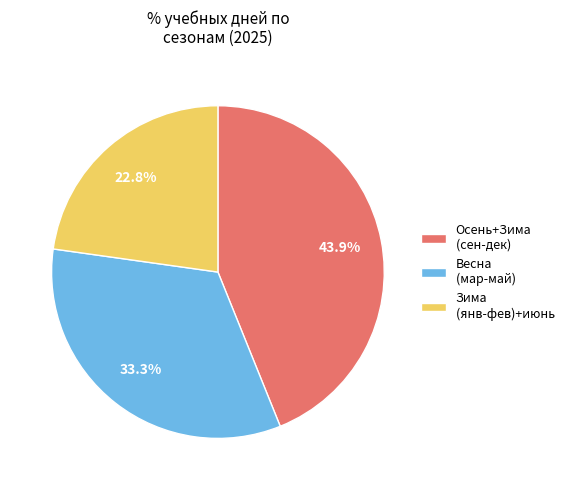

Rank the categories by value from highest to lowest.

Осень+Зима (сен-дек), Весна (мар-май), Зима (янв-фев)+июнь